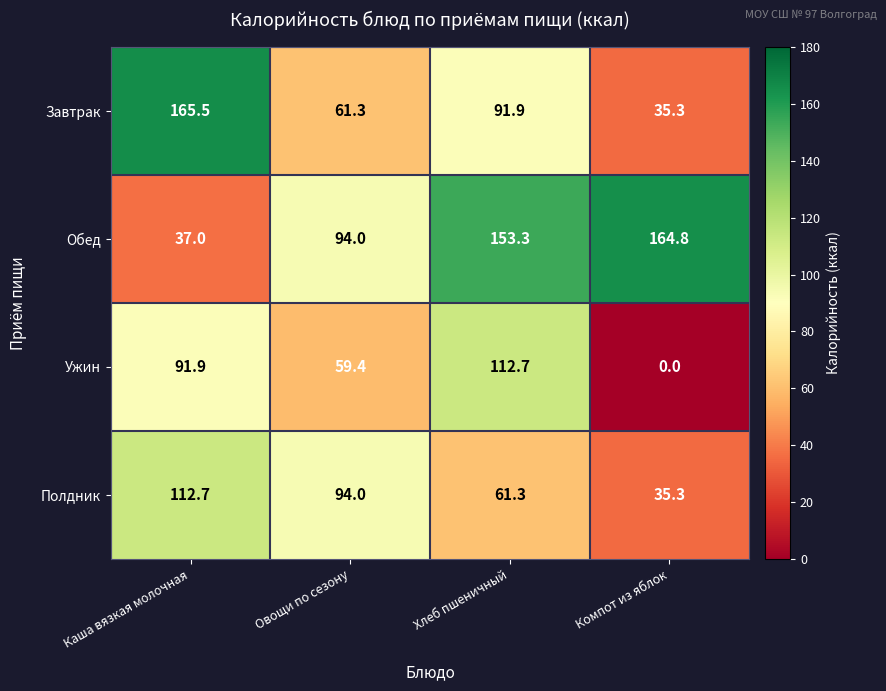

True or false: Ужин has a value of 112.7 at Хлеб пшеничный.

True